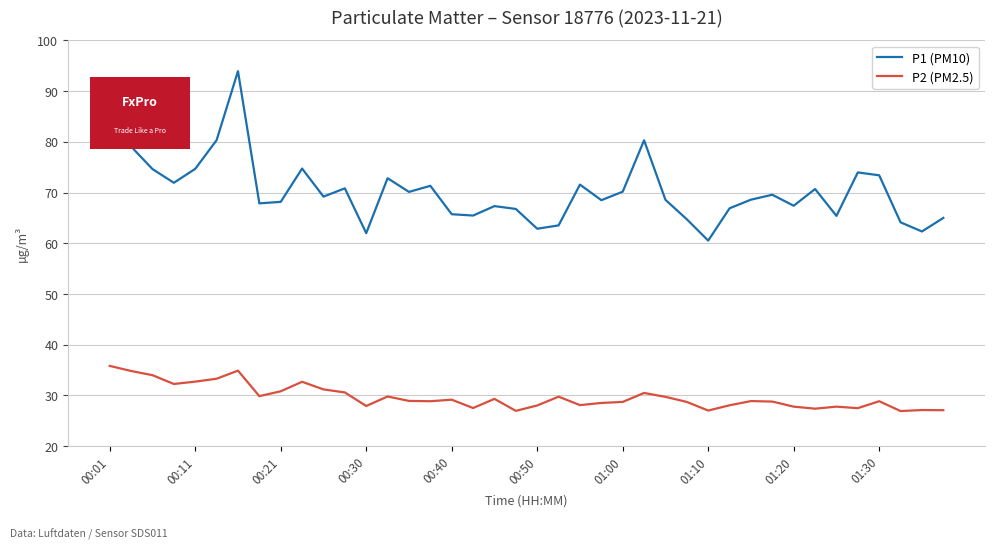

What is the average value of the P2 (PM2.5) series?

29.7